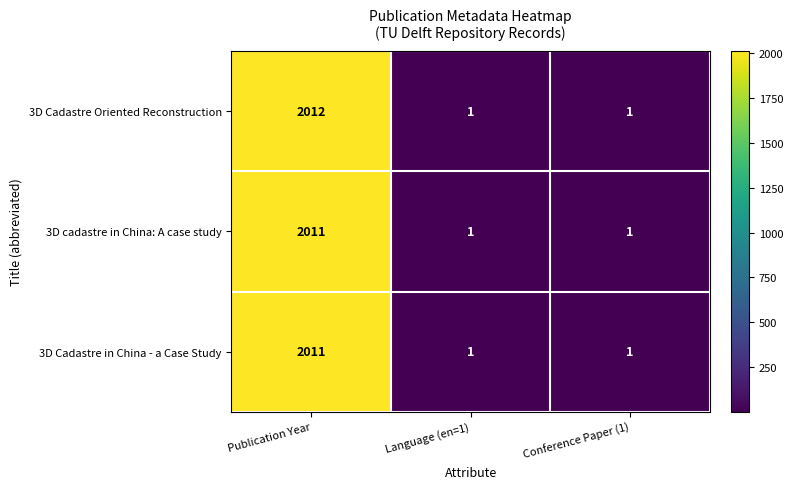

What is the smallest value displayed?

1